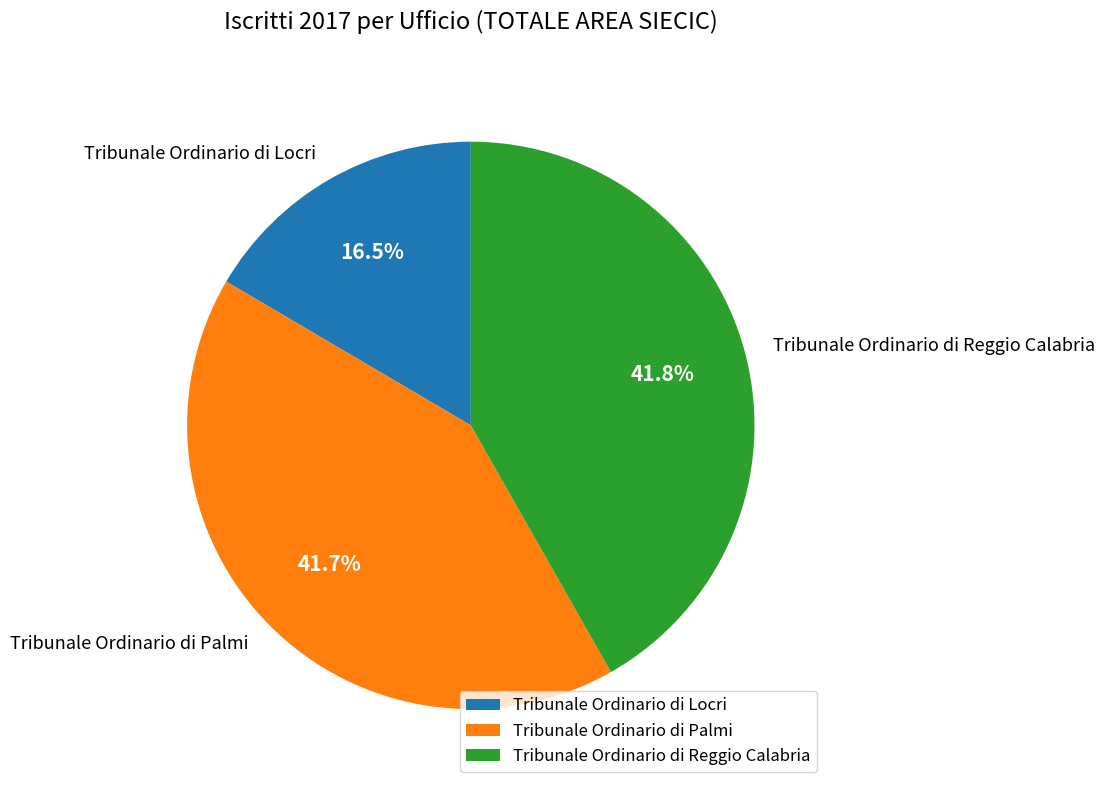

True or false: Tribunale Ordinario di Reggio Calabria accounts for 42% of the total.

True